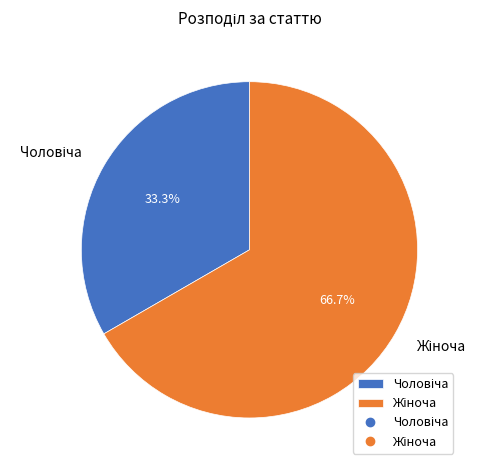

Is there any slice that represents more than half of the pie?

Yes